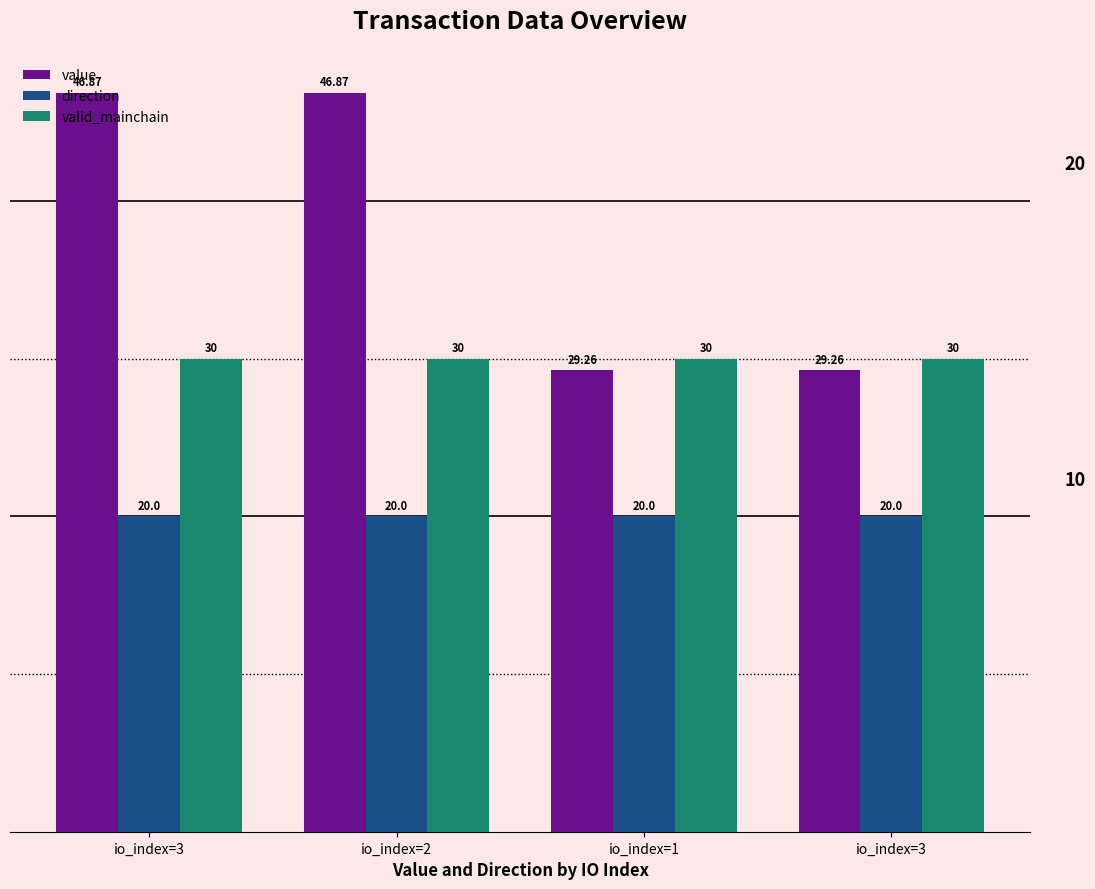

Is the value of direction at io_index=2 greater than the value of valid_mainchain at io_index=2?

No